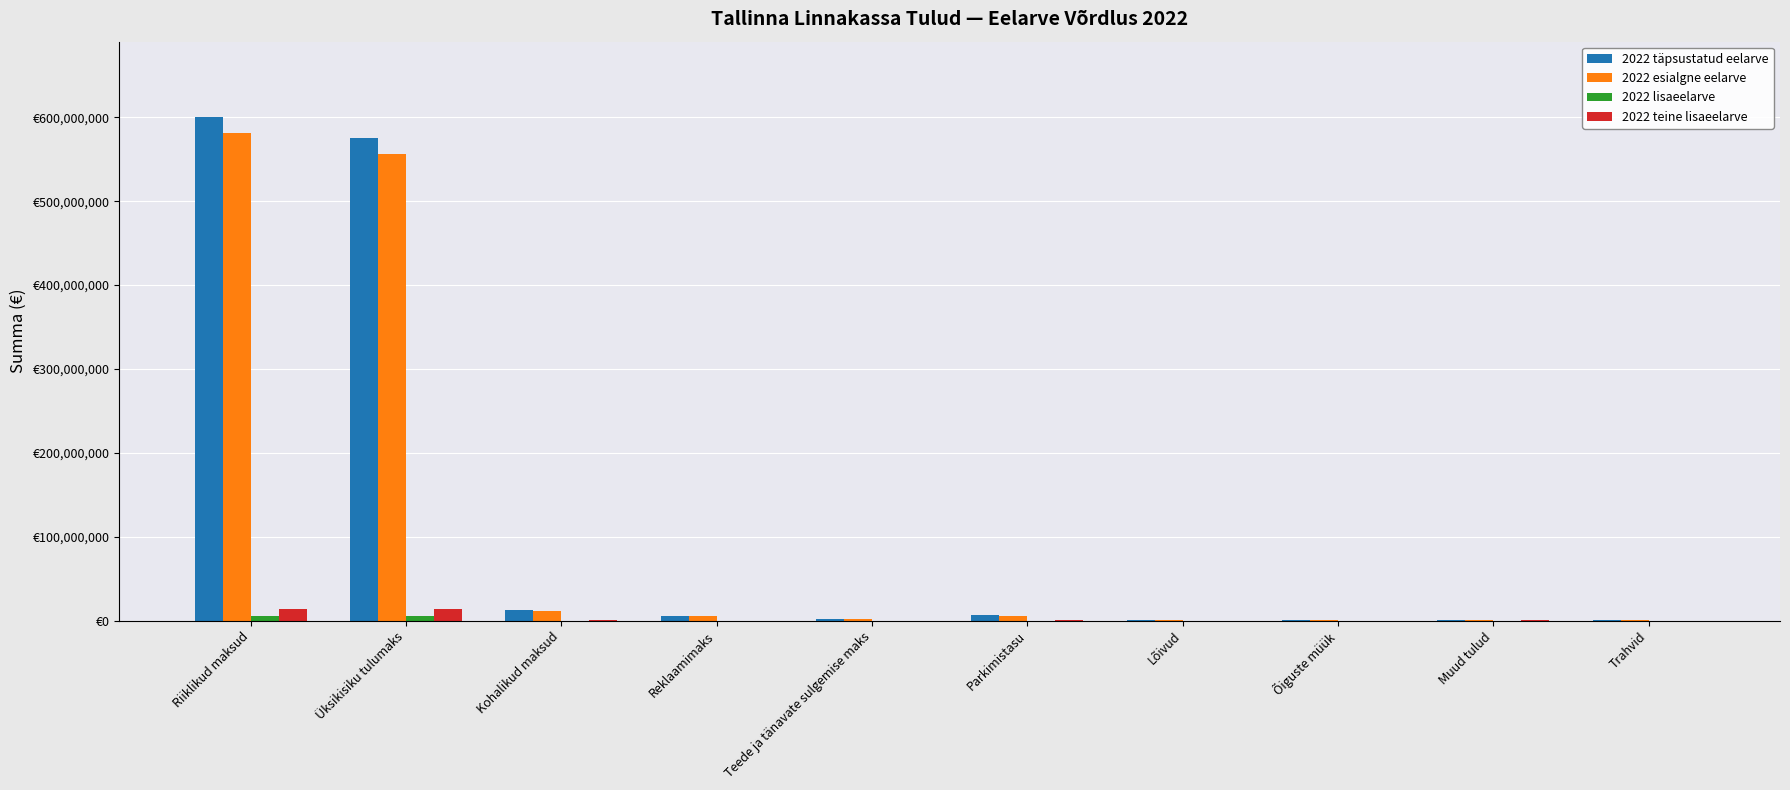

What is the difference between the maximum and minimum values in the 2022 täpsustatud eelarve series?

599749976